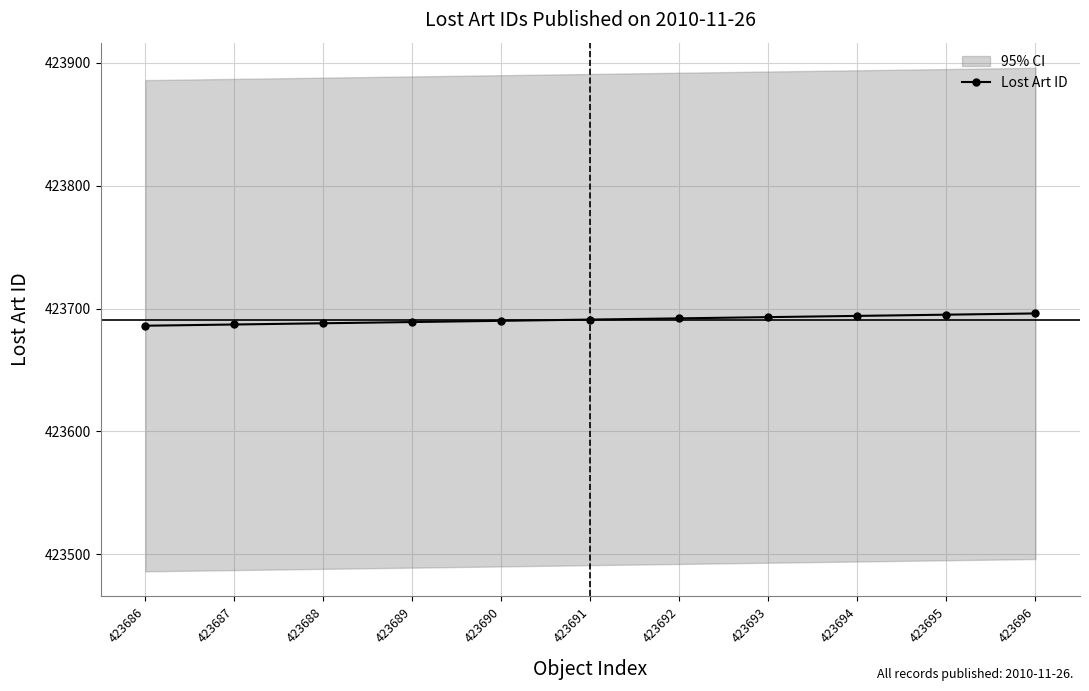

What is the approximate value at 423691, to the nearest 5?

423690